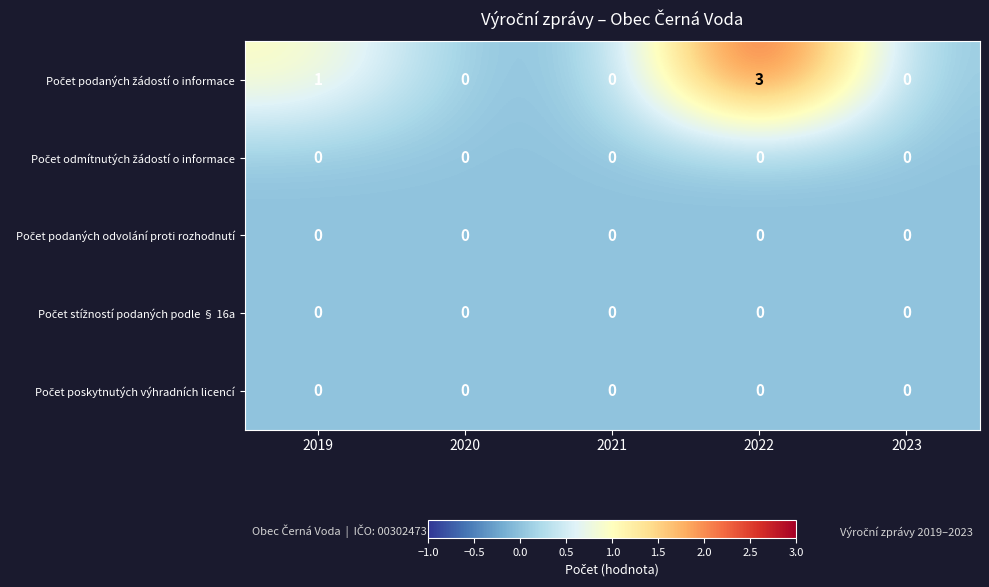

At which category is the sum across all series the highest?

2022